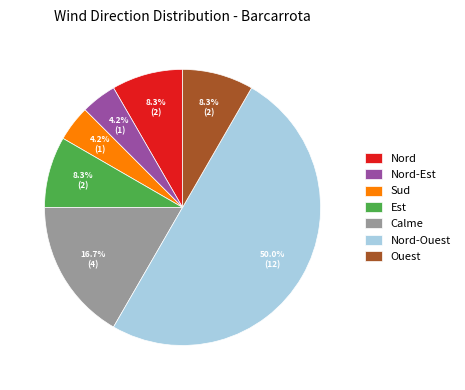

Is Nord-Est the majority of the pie?

No